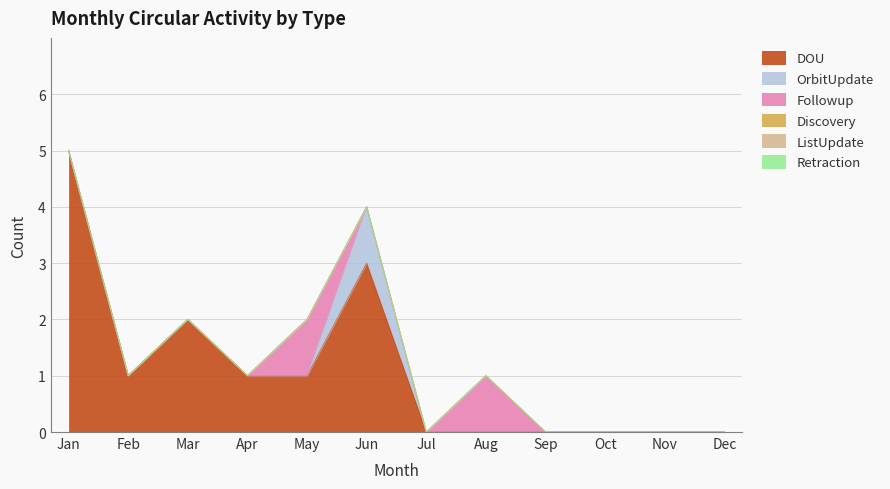

Is the value of ListUpdate at Aug greater than the value of OrbitUpdate at Jun?

No